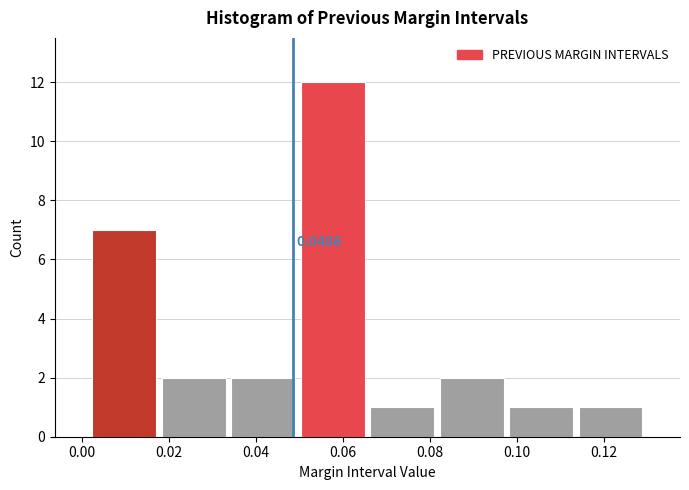

Over which range of the x-axis is the bar tallest?

0.050 to 0.066